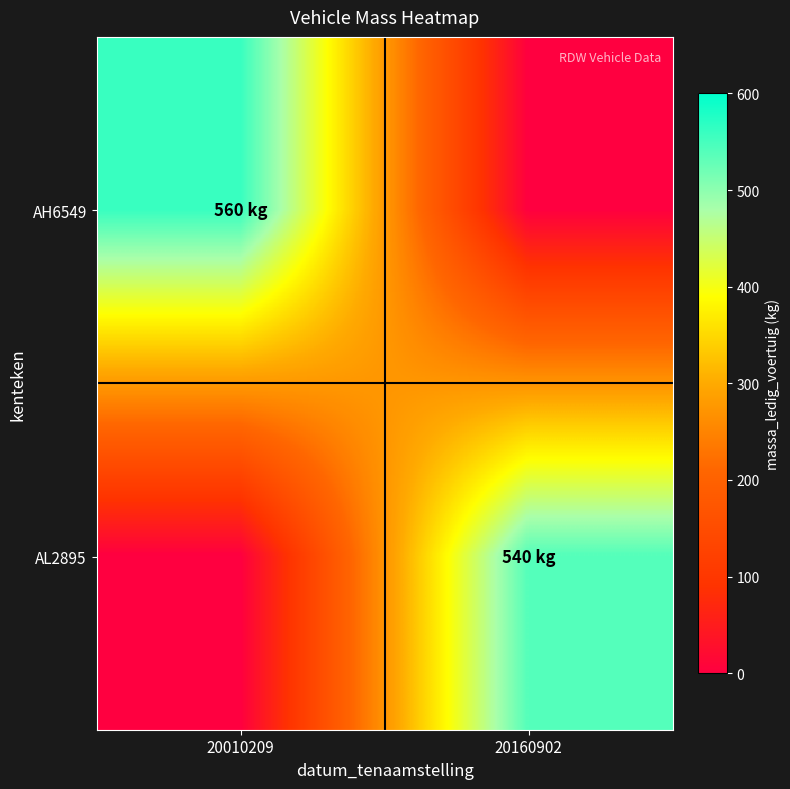

Reading left to right, what are all the values shown in this chart?

AH6549: 20010209=560	20160902=0
AL2895: 20010209=0	20160902=540